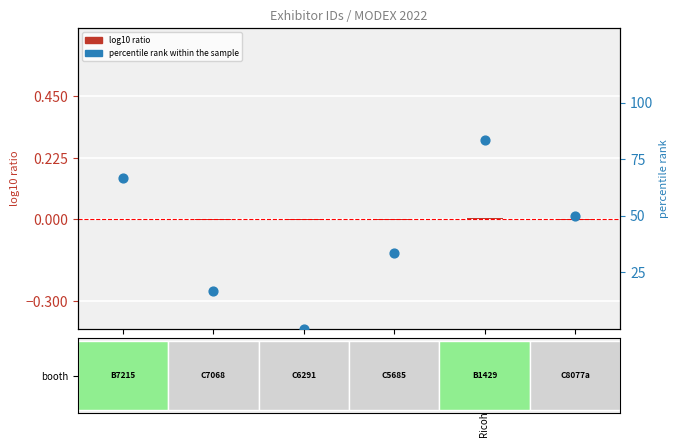

What are all the series names shown in the legend?

log10 ratio, percentile rank within the sample